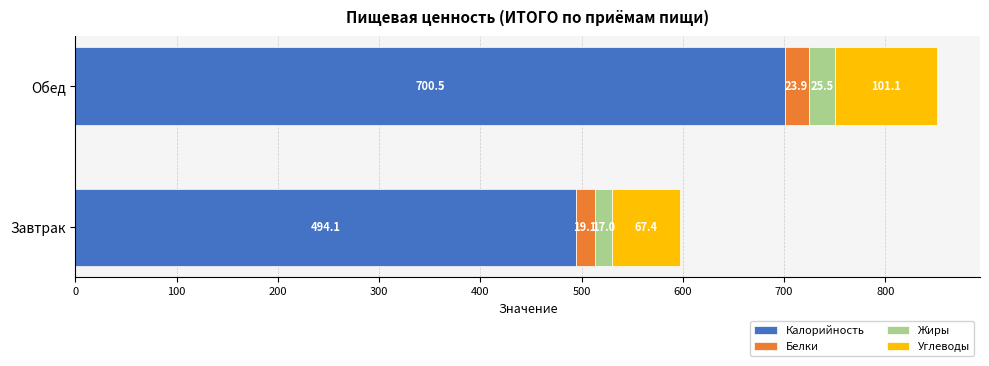

Rank the categories by Калорийность value from highest to lowest.

Обед, Завтрак